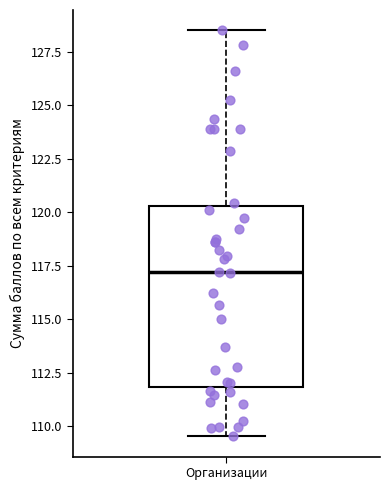

Read this box plot against the y-axis: the position of the median line, the range covered by the box, and the ends of both whiskers. The values are not printed on the chart, so give them approximately, as read against the axis.

median 117.0, box 112.0 to 120.5, whiskers 109.5 to 128.5